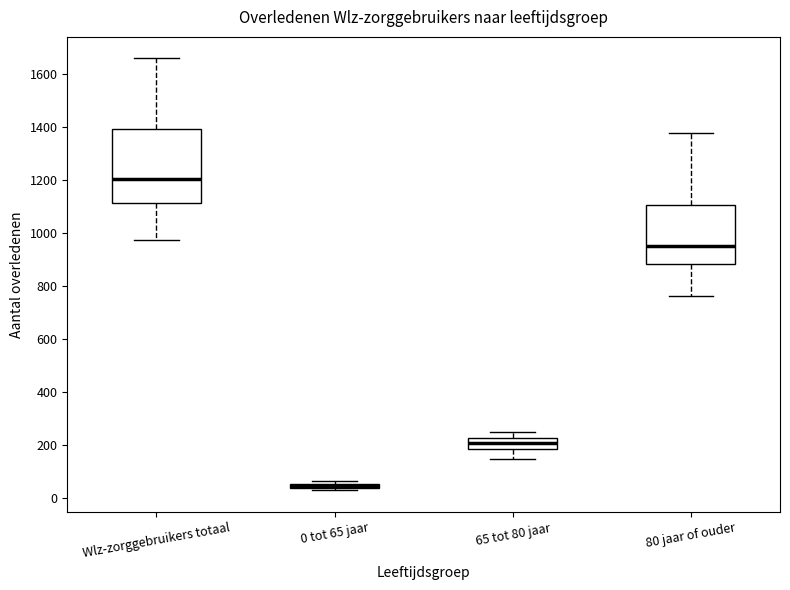

Comparing the boxes themselves (not the whiskers), which one is the tallest?

Wlz-zorggebruikers totaal